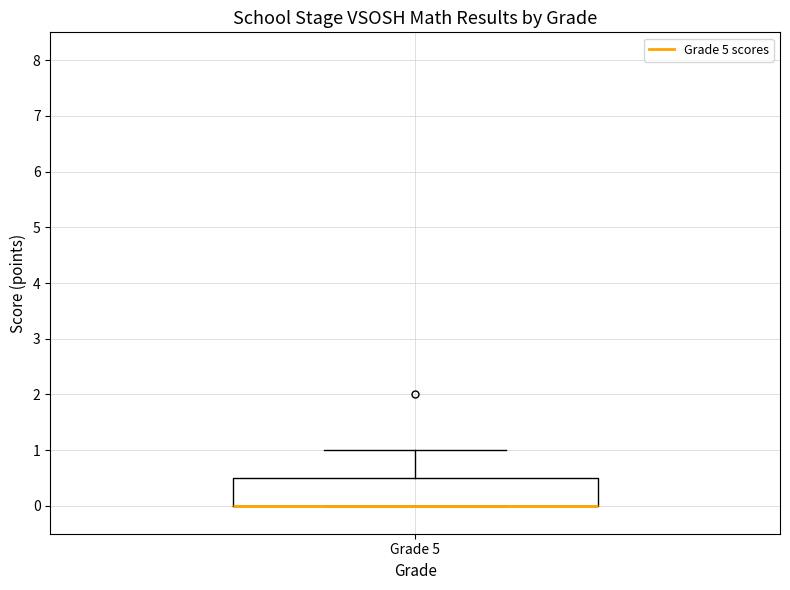

Transcribe this box plot: give where the median line is, the range the box spans, and where the two whiskers end, as read against the y-axis. The values are not printed on the chart, so give them approximately, as read against the axis.

median 0.0 (drawn on the box's lower edge), box 0.0 to 0.5, whiskers 0.0 to 1.0